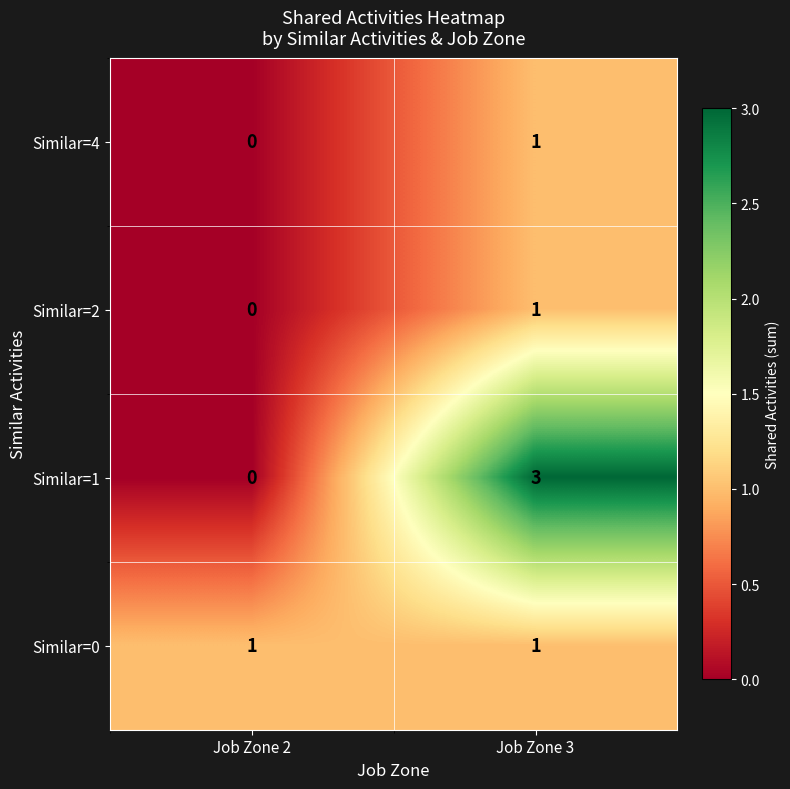

How many distinct data groups are displayed?

4